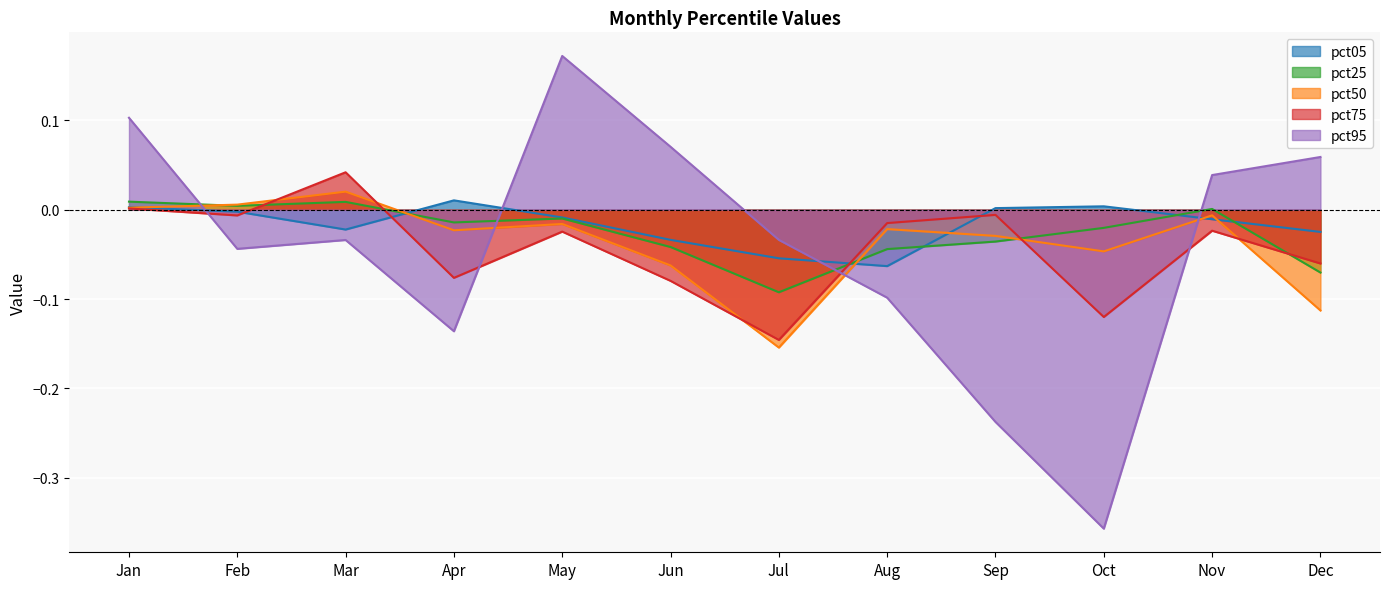

The value of pct95 at Mar is -0.0. True or false?

False